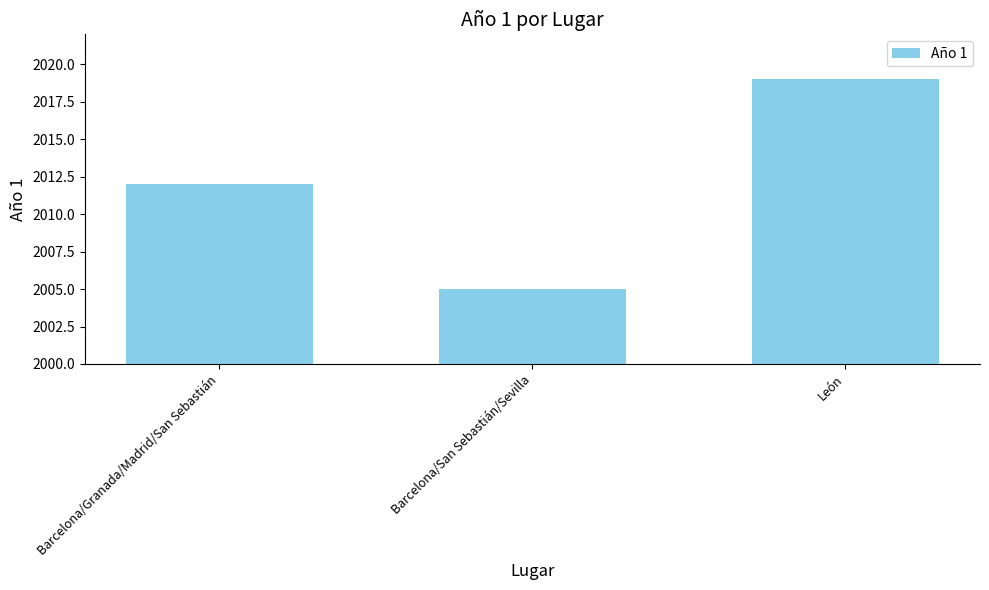

What is the label of the 2nd bar from the right?

Barcelona/San Sebastián/Sevilla